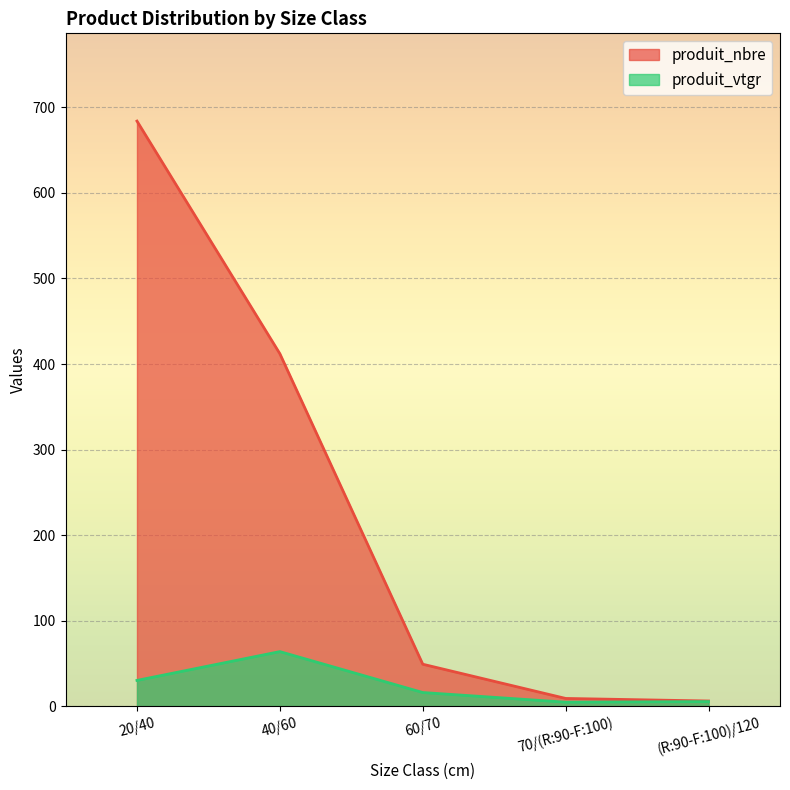

True or false: produit_nbre and produit_vtgr intersect in this chart.

False